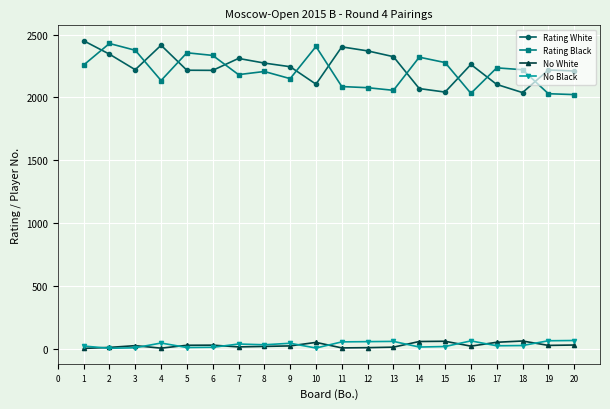

What is the maximum value shown in the chart?

2451